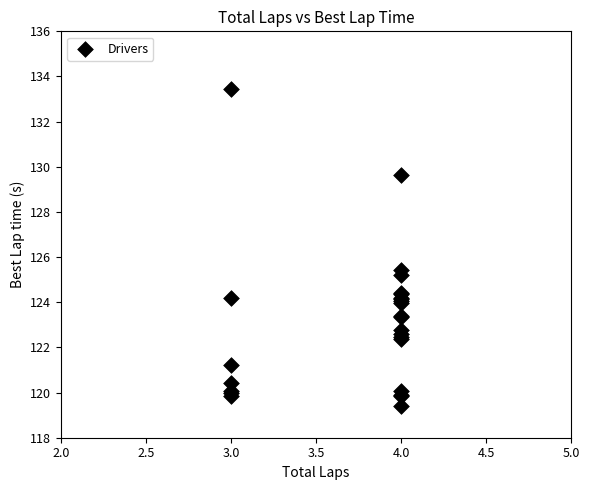

What Y value in the scatter plot is closest to 126?

125.4